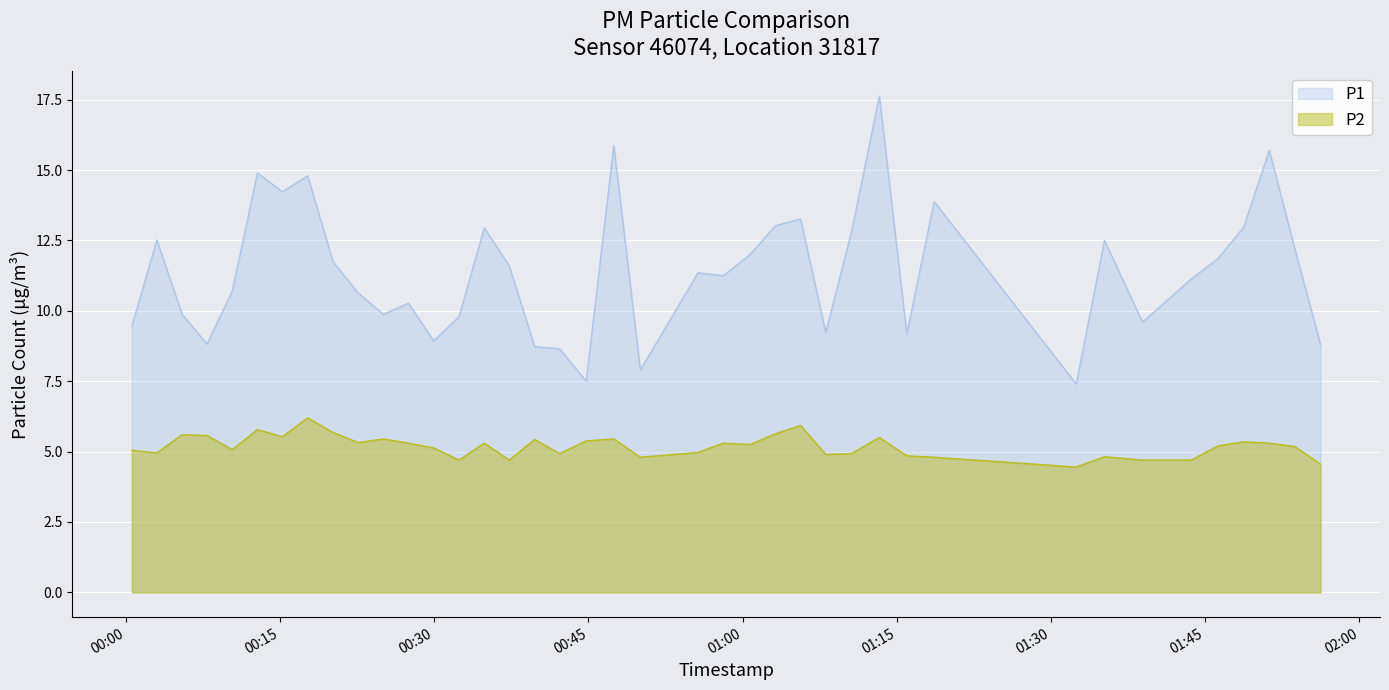

True or false: P1 and P2 cross at least once.

False